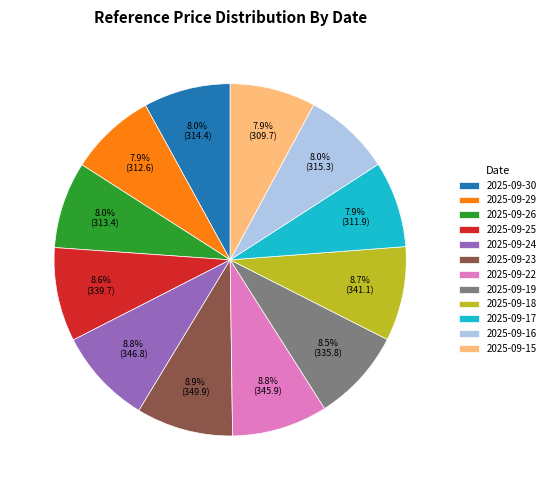

Approximately how many times larger is the value at 2025-09-18 compared to 2025-09-30?

1.1